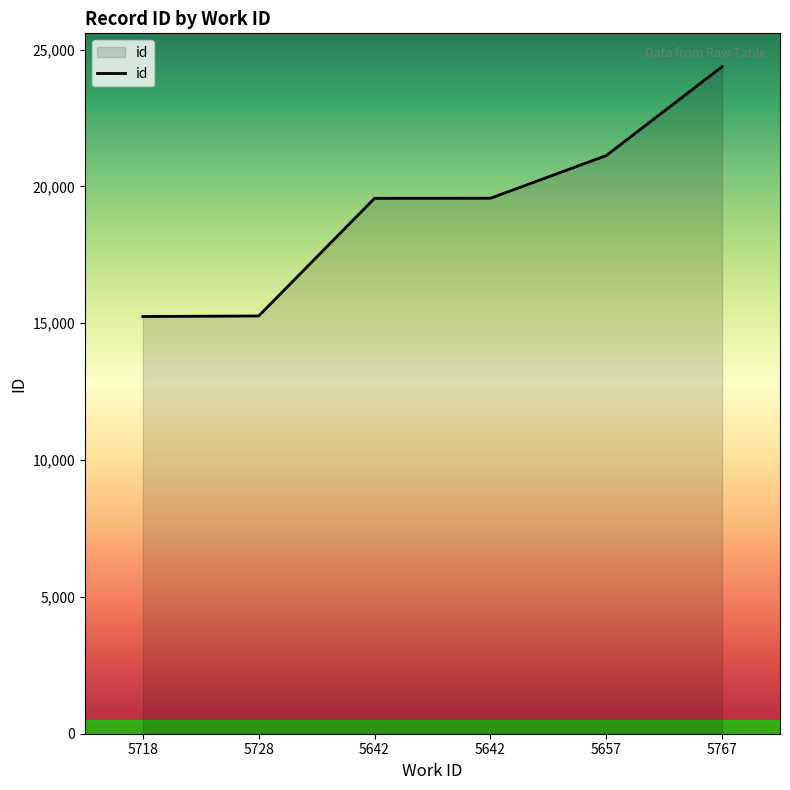

Reading left to right, extract all data points from this chart.

15247	15267	19566	19569	21128	24377